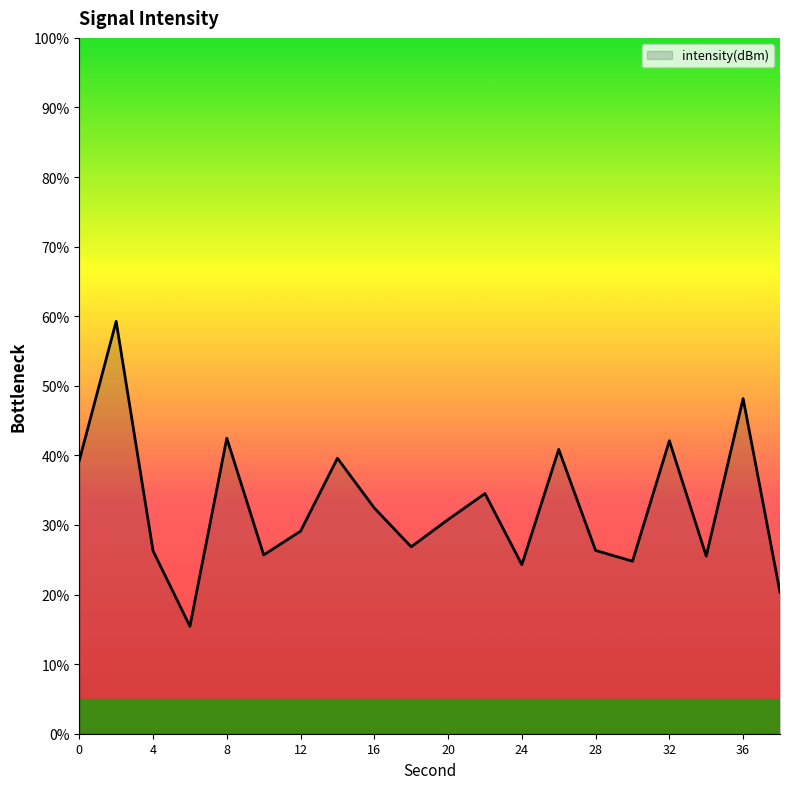

What is the difference between the maximum and minimum values?

43.8